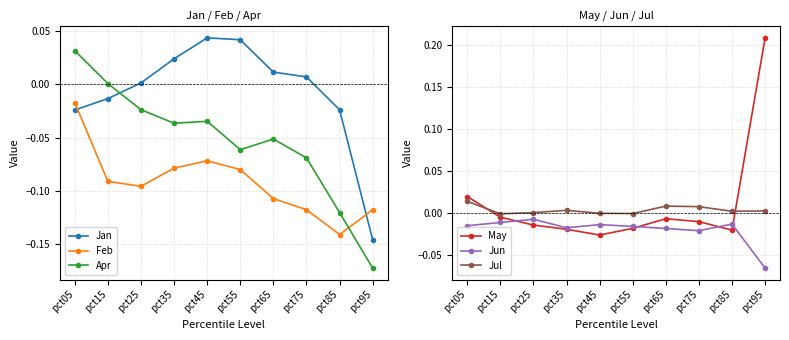

Reading left to right, extract all data points from this chart.

Jan: -0.0	-0.0	0.0	0.0	0.0	0.0	0.0	0.0	-0.0	-0.1
Feb: -0.0	-0.1	-0.1	-0.1	-0.1	-0.1	-0.1	-0.1	-0.1	-0.1
Apr: 0.0	0.0	-0.0	-0.0	-0.0	-0.1	-0.1	-0.1	-0.1	-0.2
May: 0.0	-0.0	-0.0	-0.0	-0.0	-0.0	-0.0	-0.0	-0.0	0.2
Jun: -0.0	-0.0	-0.0	-0.0	-0.0	-0.0	-0.0	-0.0	-0.0	-0.1
Jul: 0.0	-0.0	0.0	0.0	-0.0	-0.0	0.0	0.0	0.0	0.0